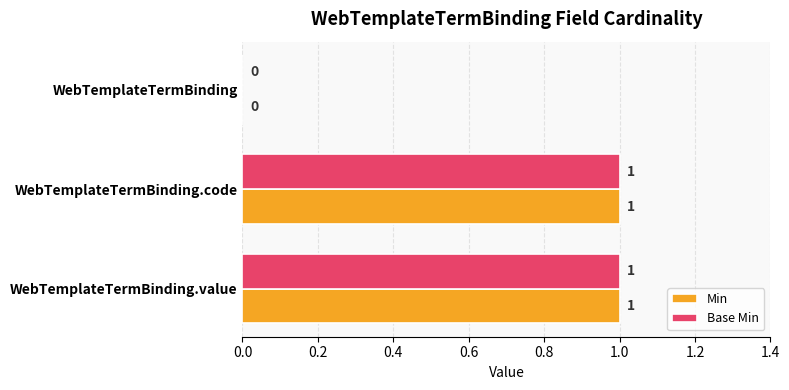

What is the sum of all Base Min values?

2